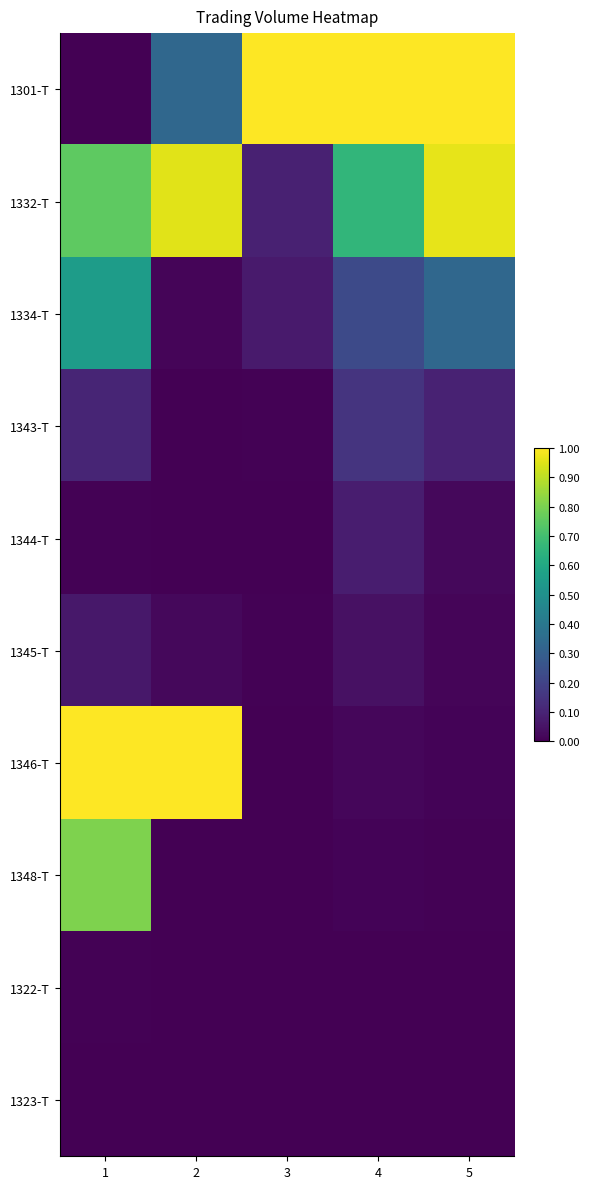

At which category is the sum across all series the highest?

1